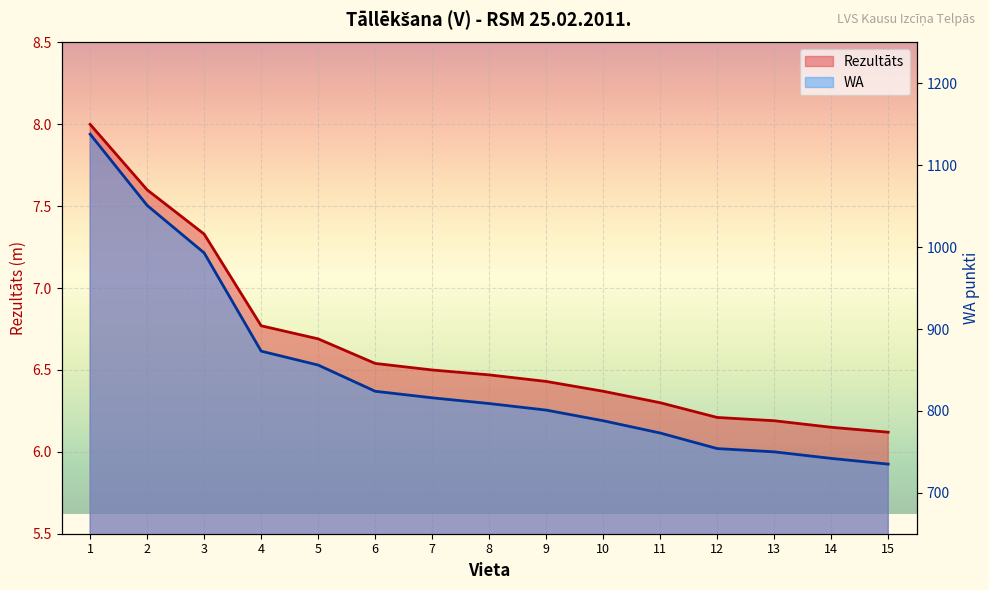

Rank the series by their average value, from lowest to highest.

Rezultāts, WA